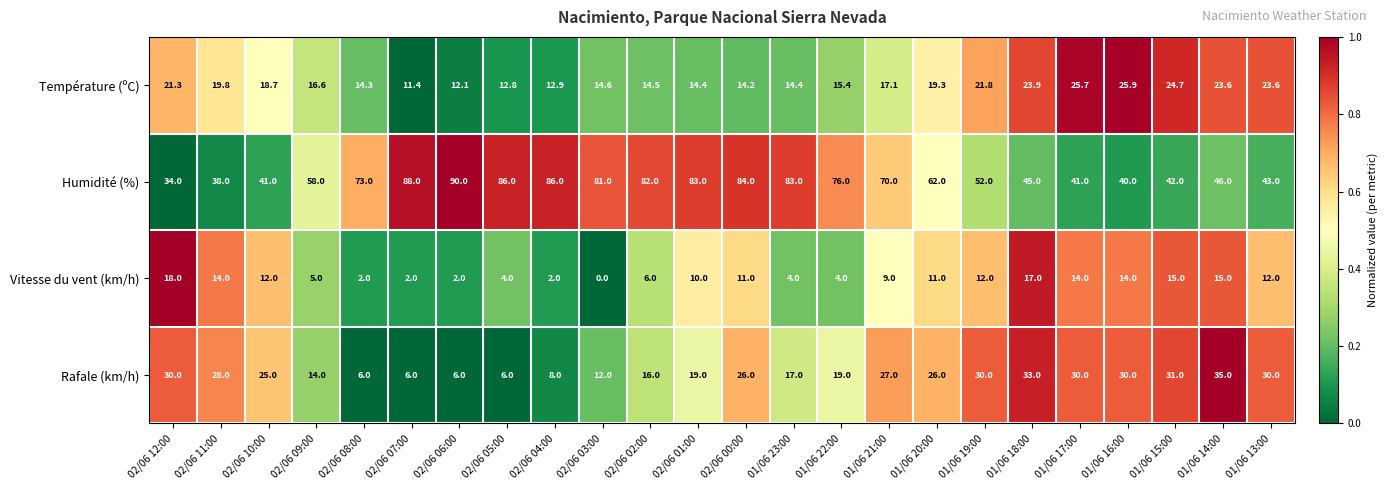

Which category has the lowest value across all series?

02/06 03:00